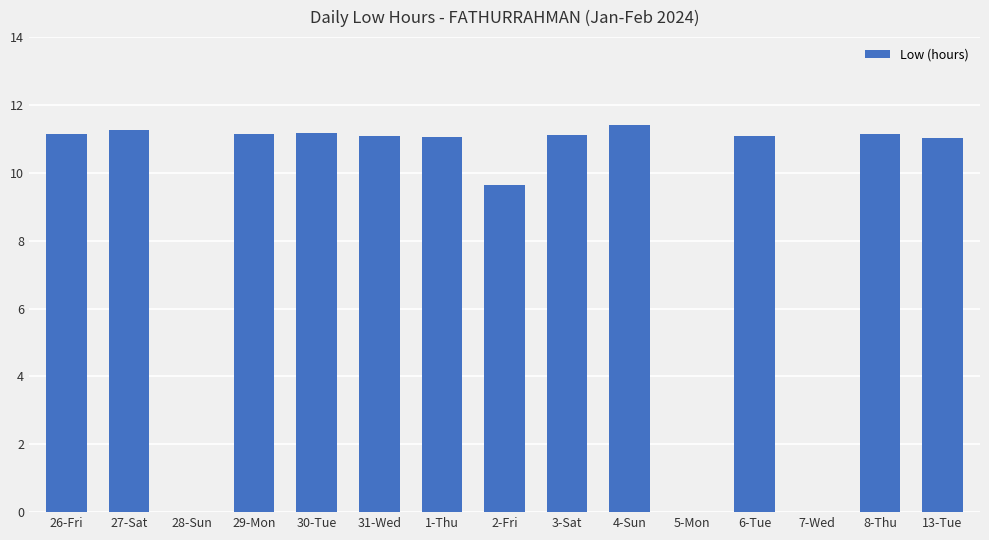

How many data points does each series have?

15